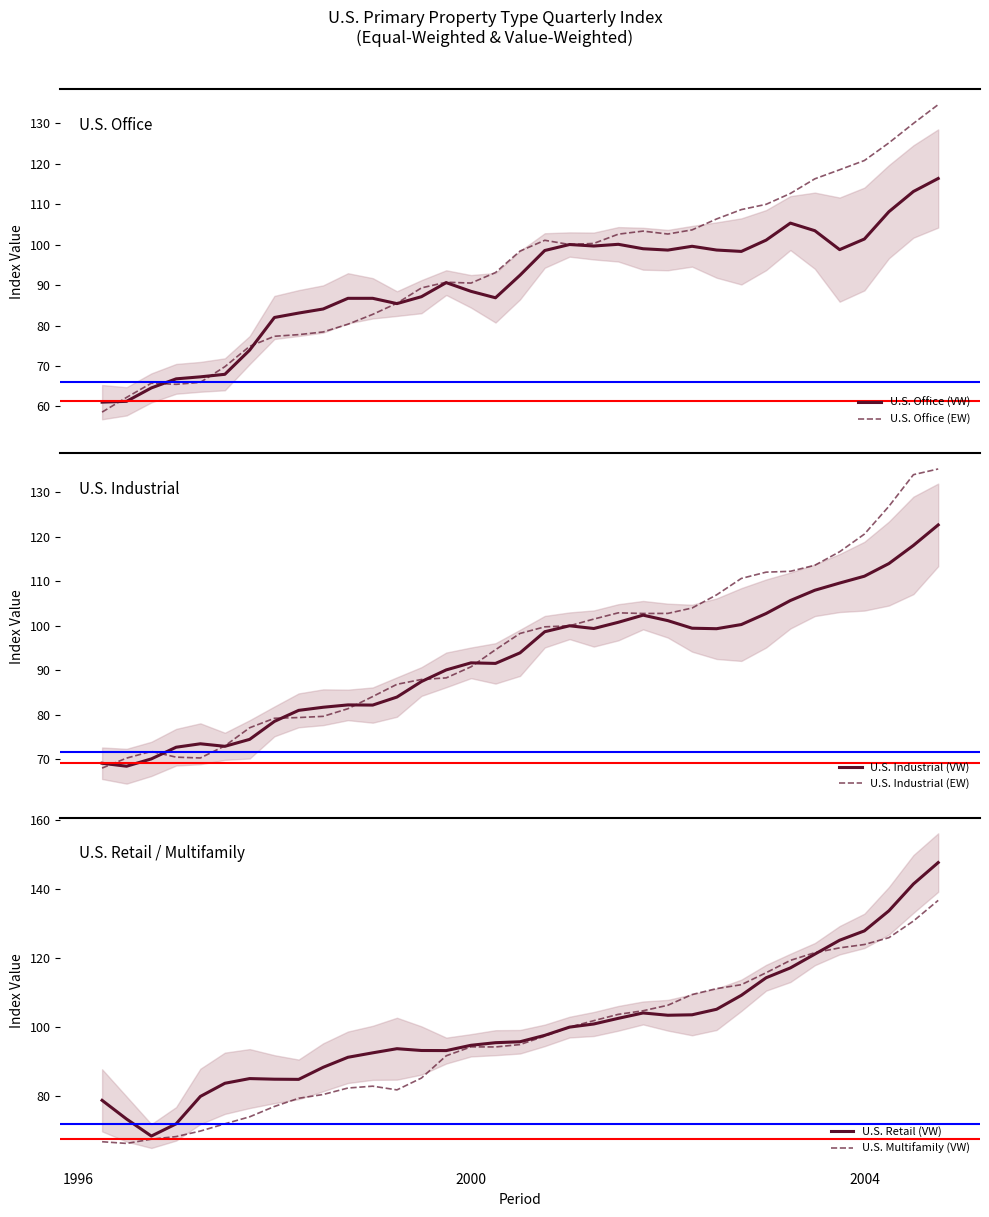

Does the chart have visible grid lines?

No